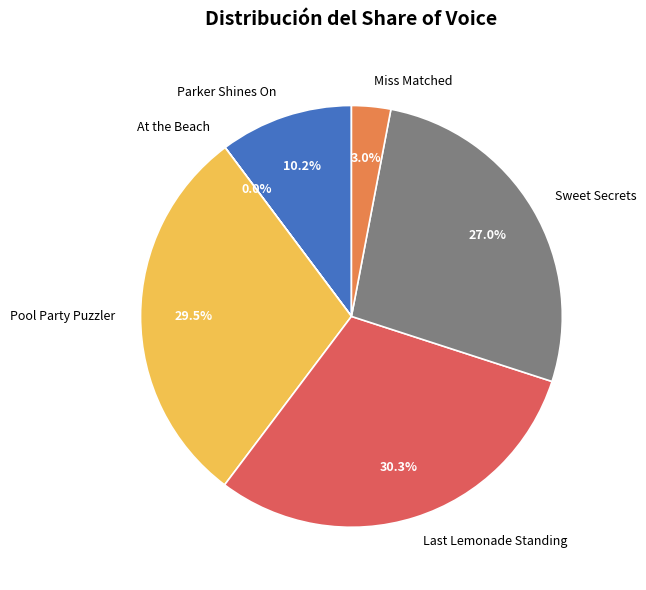

What is the ratio of the value at Pool Party Puzzler to the value at Miss Matched?

9.8